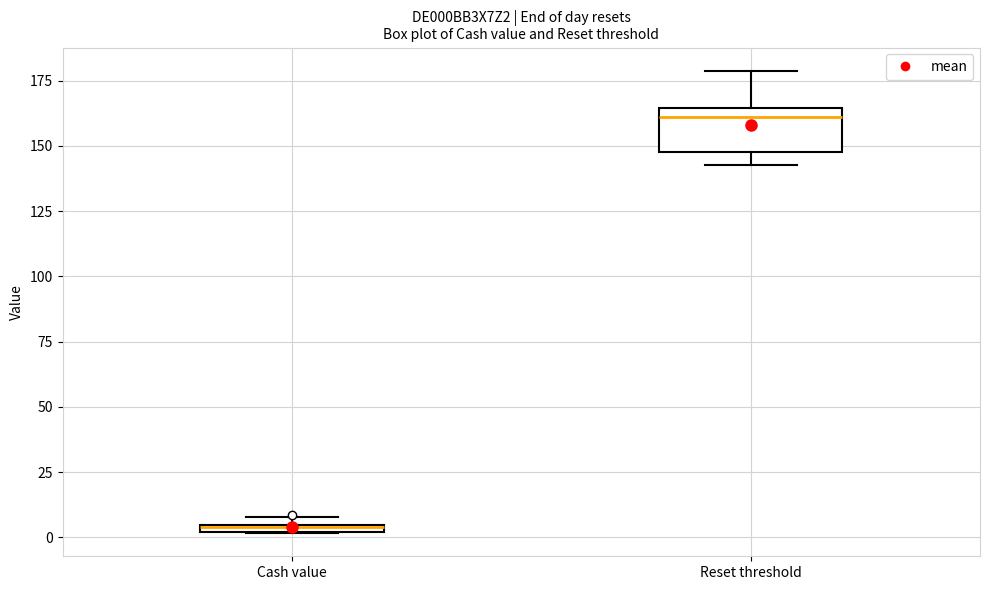

Where is the lower edge of the box for Reset threshold on the y-axis? The values are not printed on the chart, so give them approximately, as read against the axis.

150